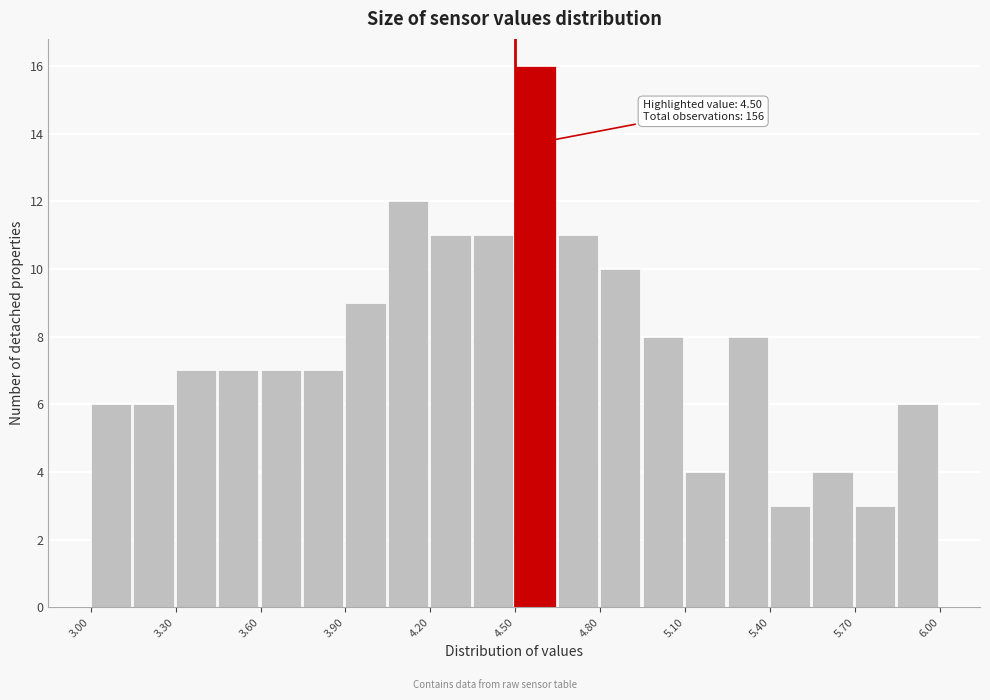

Read against the x-axis, roughly where is the centre of the tallest bar?

4.55